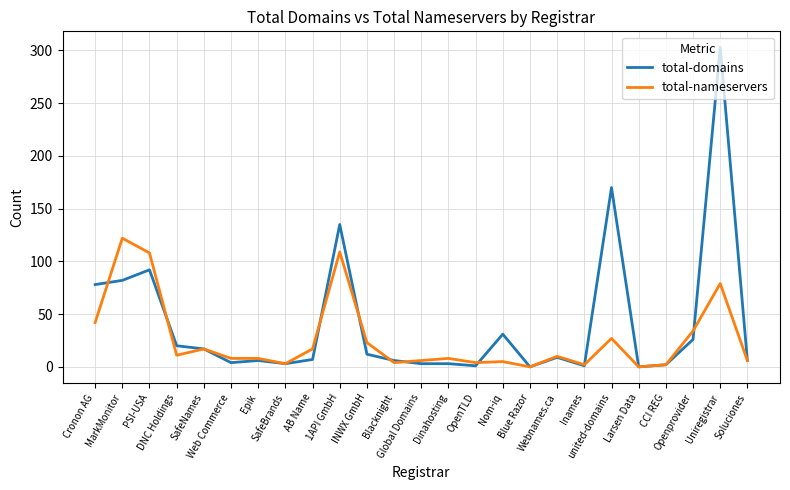

Which series has the largest range (max minus min)?

total-domains